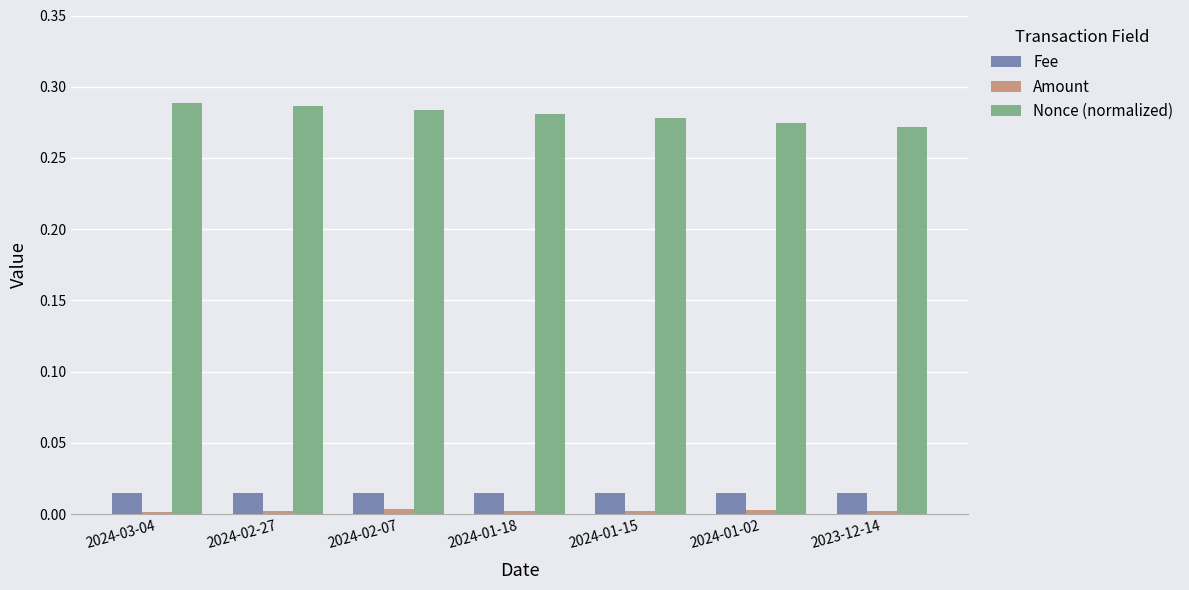

The value of Fee at 2024-02-07 is 0.0. True or false?

True